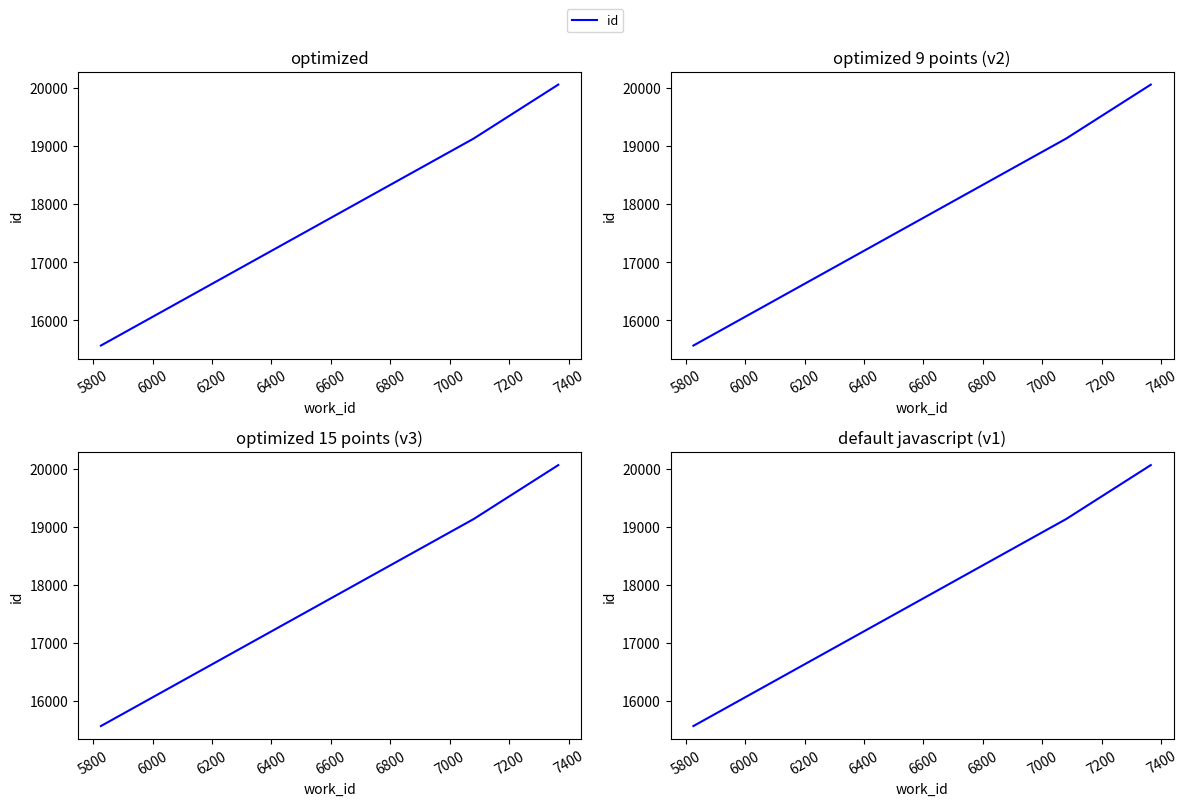

Reading left to right, list all the values displayed in this chart.

15566	19131	20061